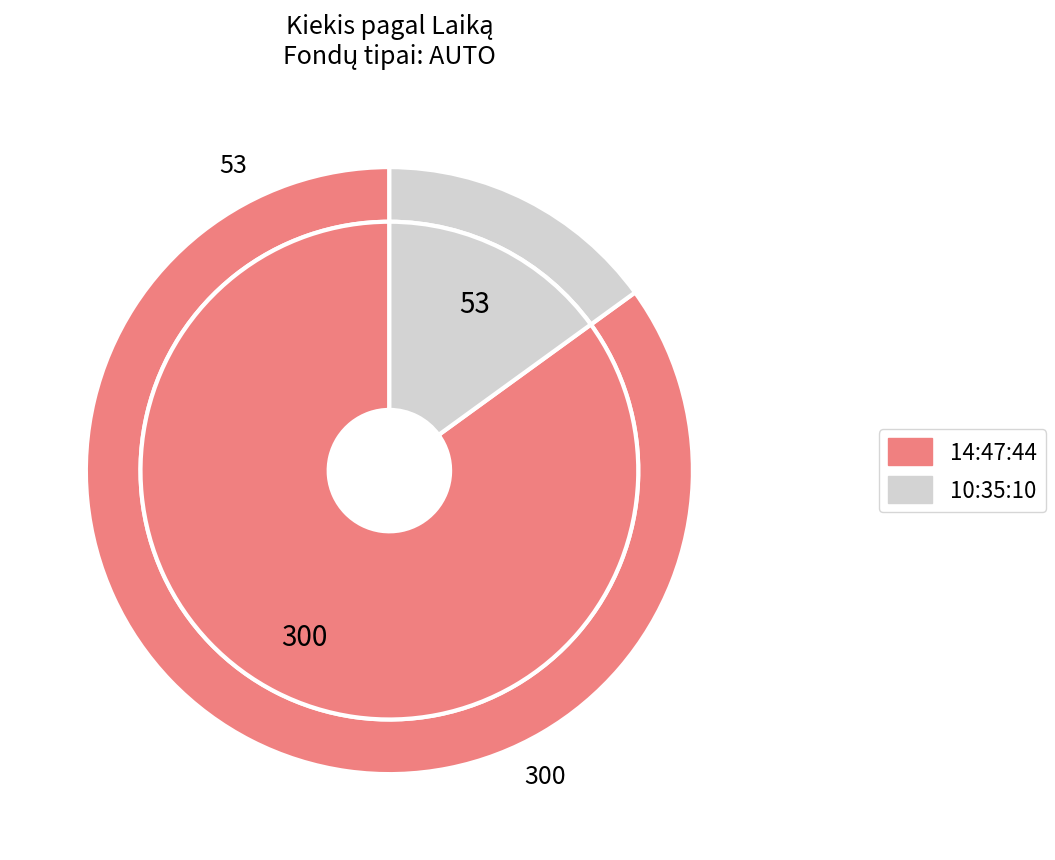

Does 10:35:10 represent more than half of the total?

No